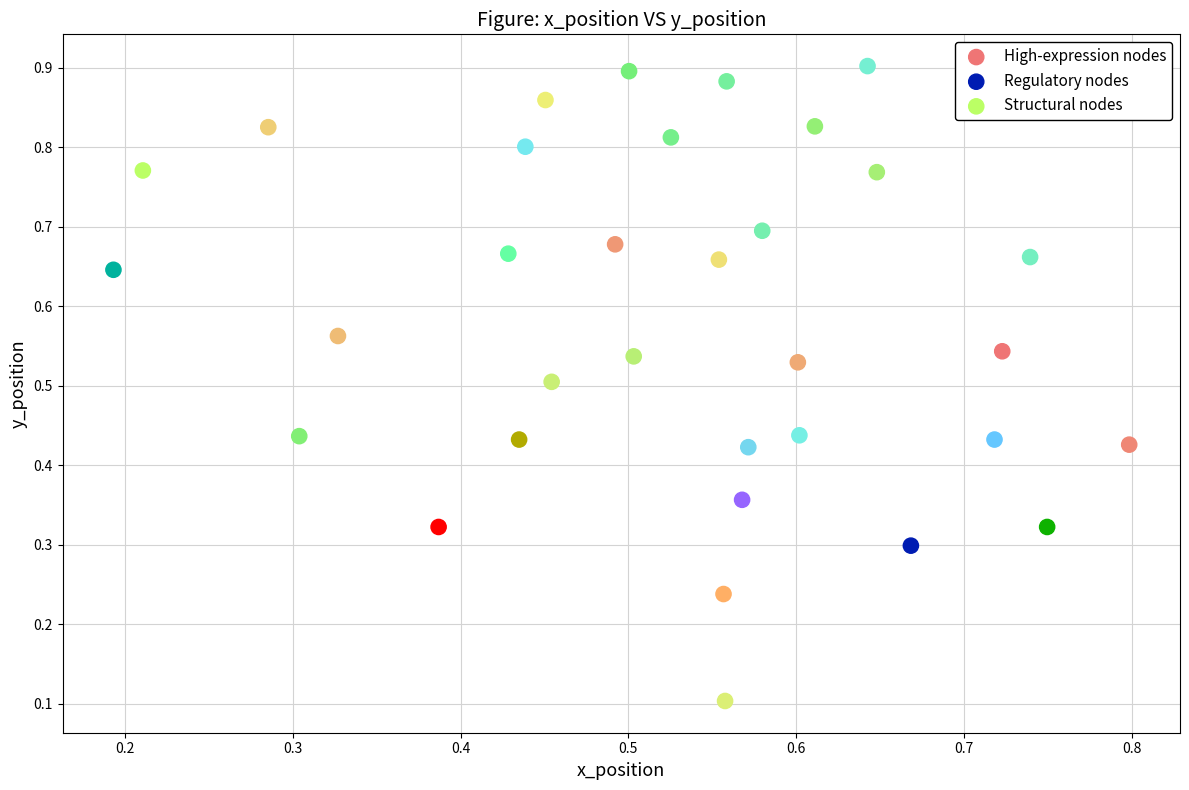

What are all the series names shown in the legend?

High-expression nodes, Regulatory nodes, Structural nodes